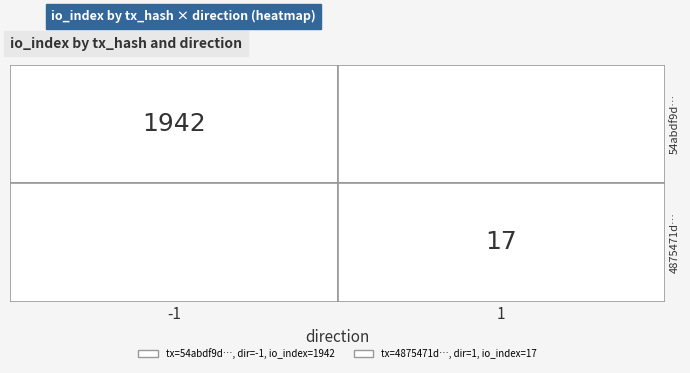

What is the spread (max minus min) of values at direction?

2